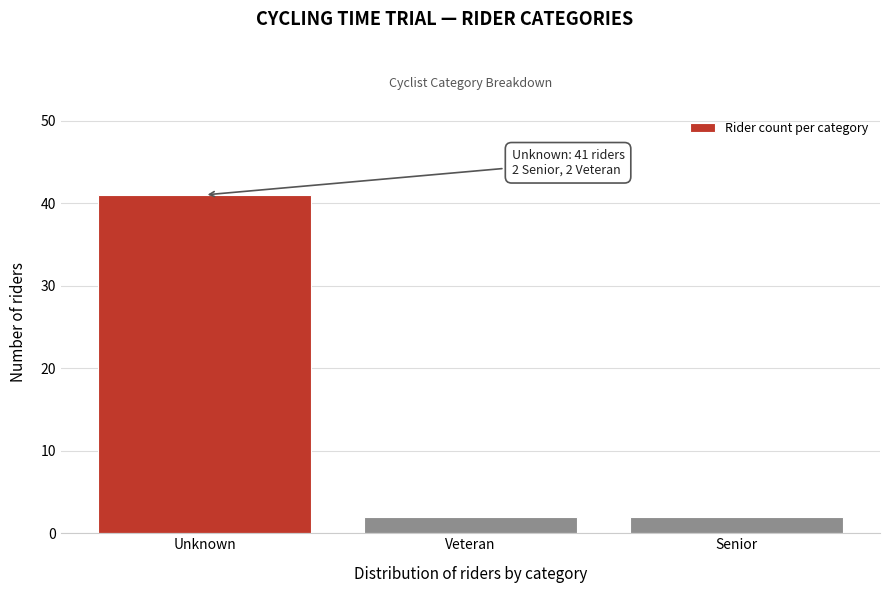

Reading left to right, list all the values displayed in this chart.

Unknown=41	Veteran=2	Senior=2